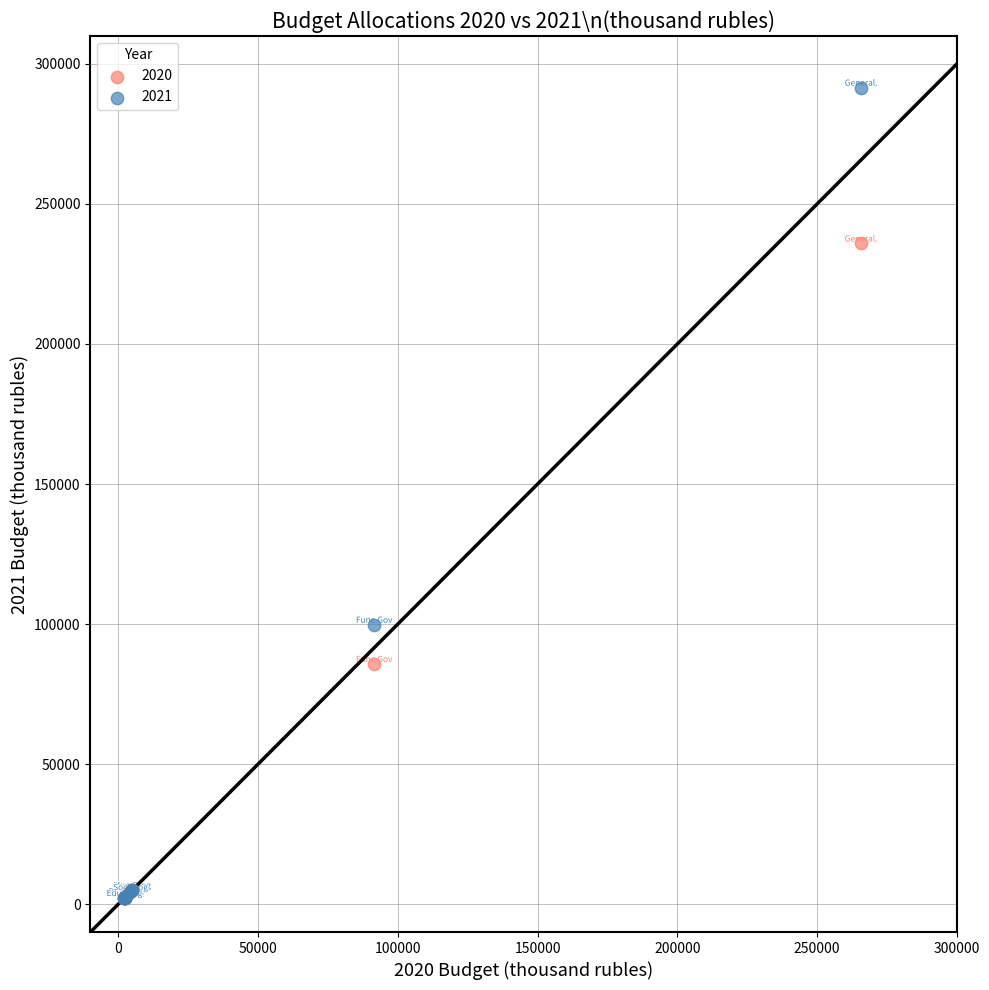

What are all the series names shown in the legend?

2020, 2021